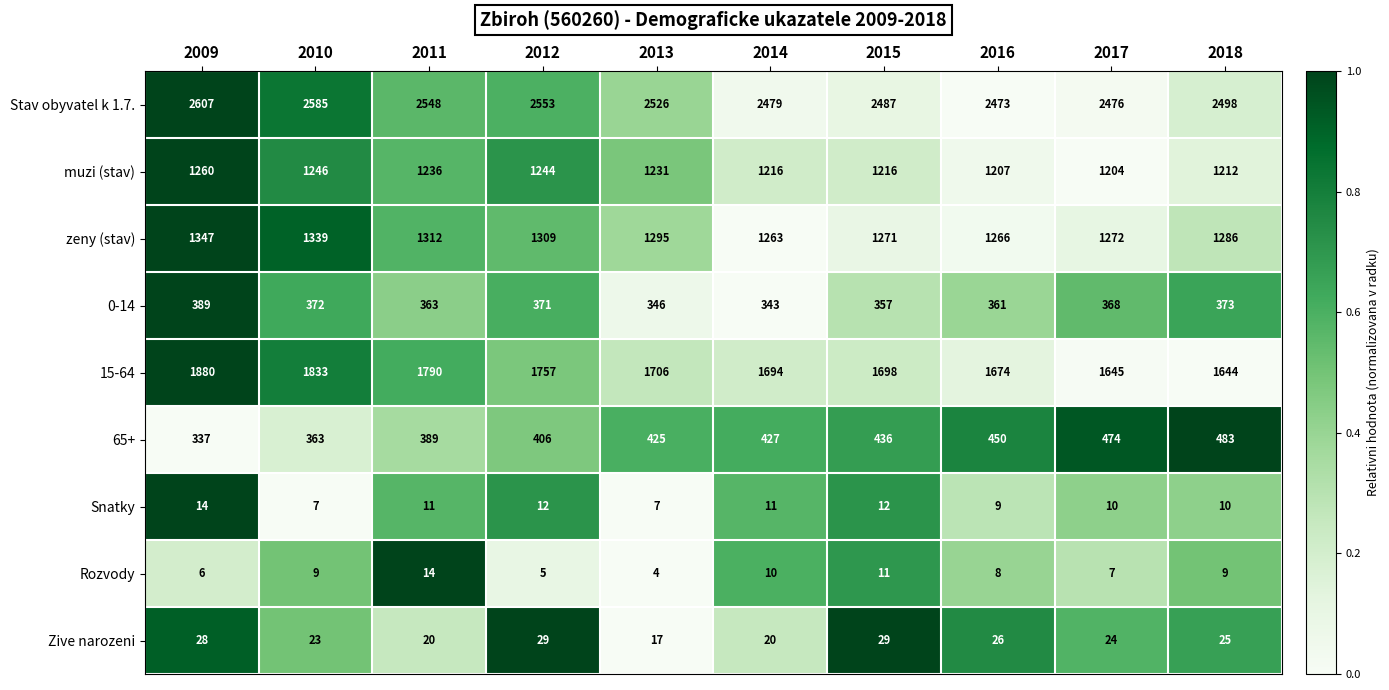

What is the average value of the Stav obyvatel k 1.7. series?

2523